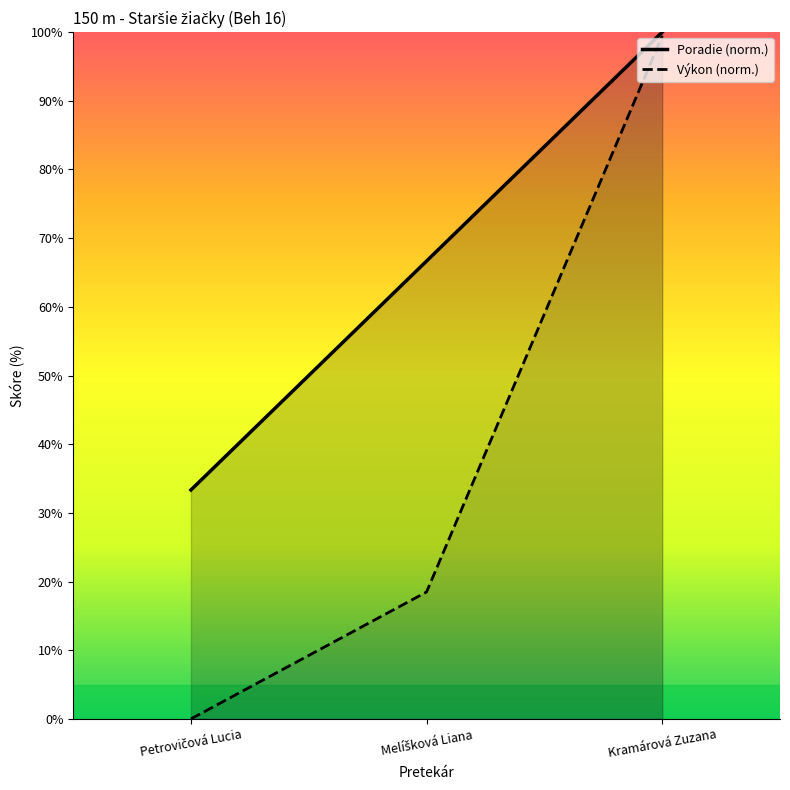

What is the difference between the Vykon values at Petrovičová Lucia and Melíšková Liana?

18.5